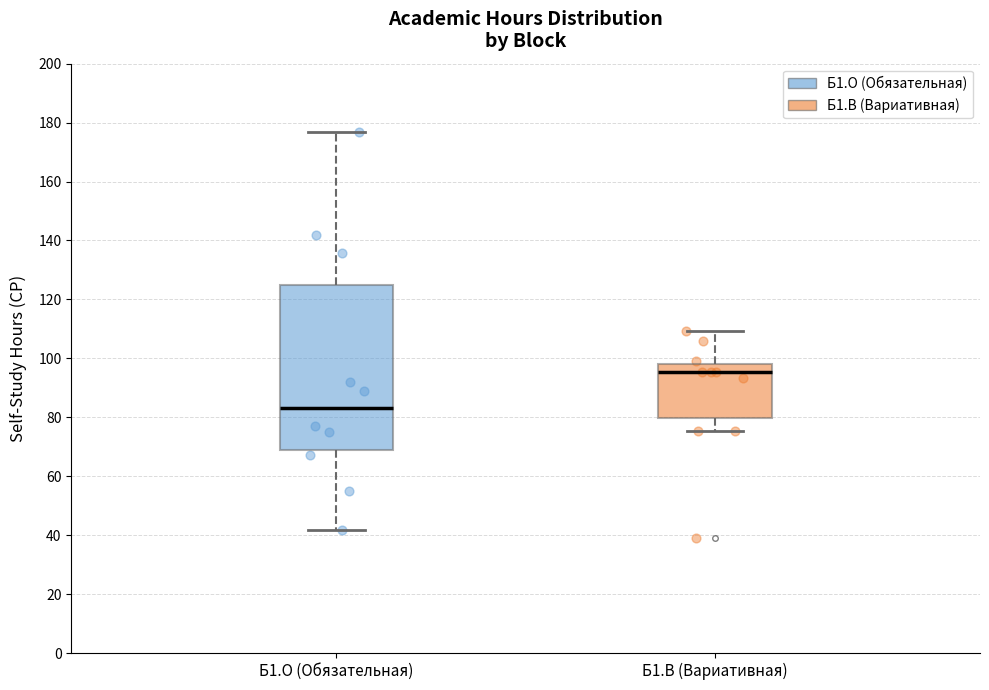

Reading left to right, transcribe this box plot: for each box, give where its median line is, the range the box spans, and where its two whiskers end, as read against the y-axis. The values are not printed on the chart, so give them approximately, as read against the axis.

Б1.О (Обязательная): median 84, box 70 to 124, whiskers 42 to 176
Б1.В (Вариативная): median 96, box 80 to 98, whiskers 76 to 110